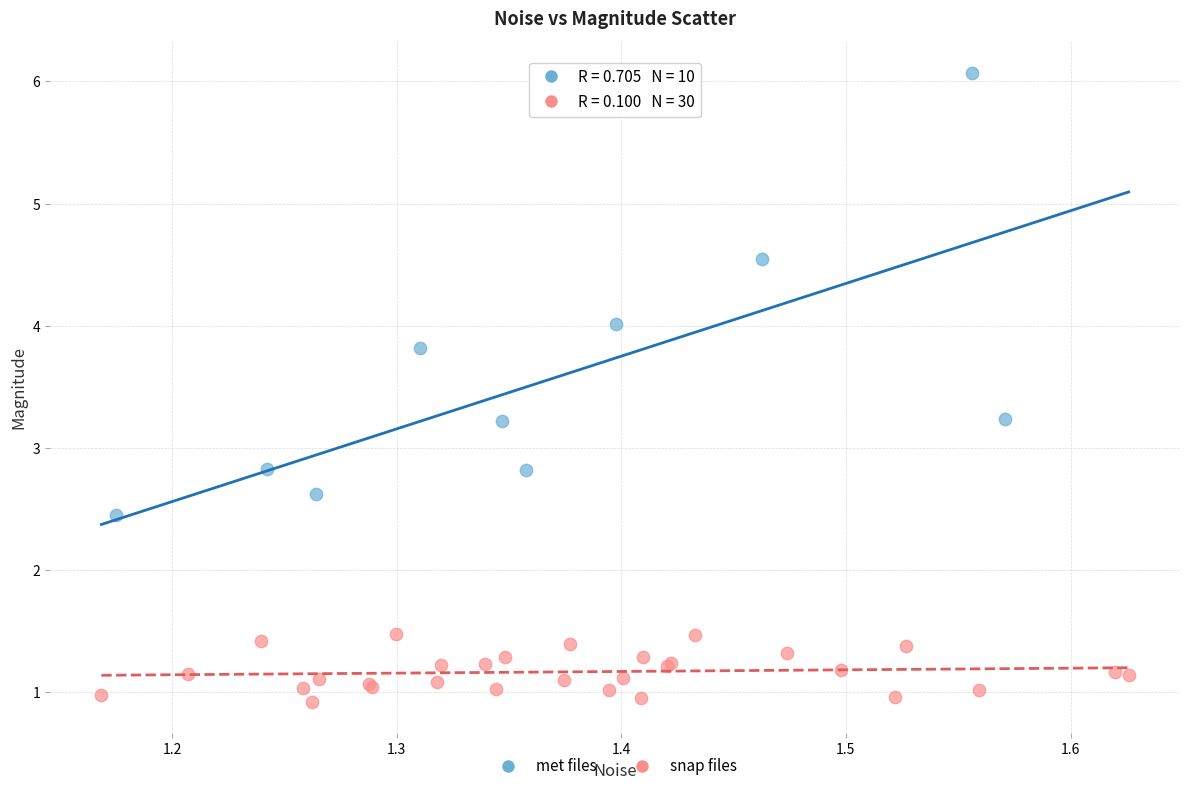

Which series has the largest Y range (max minus min)?

met files